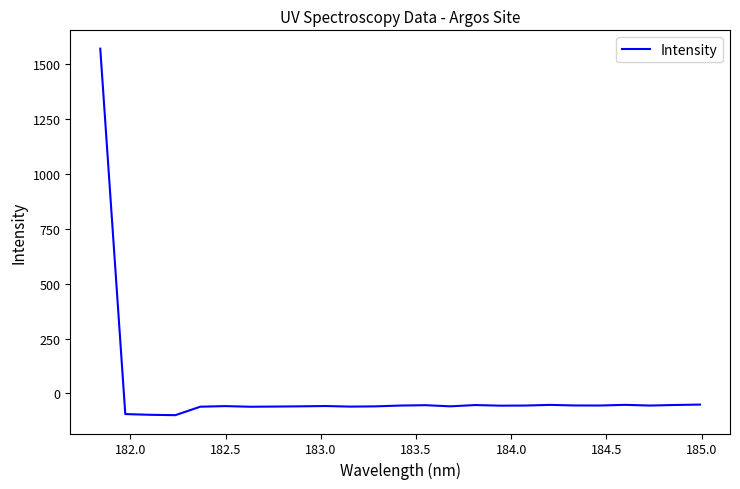

What is the difference between the maximum and minimum values?

1670.4